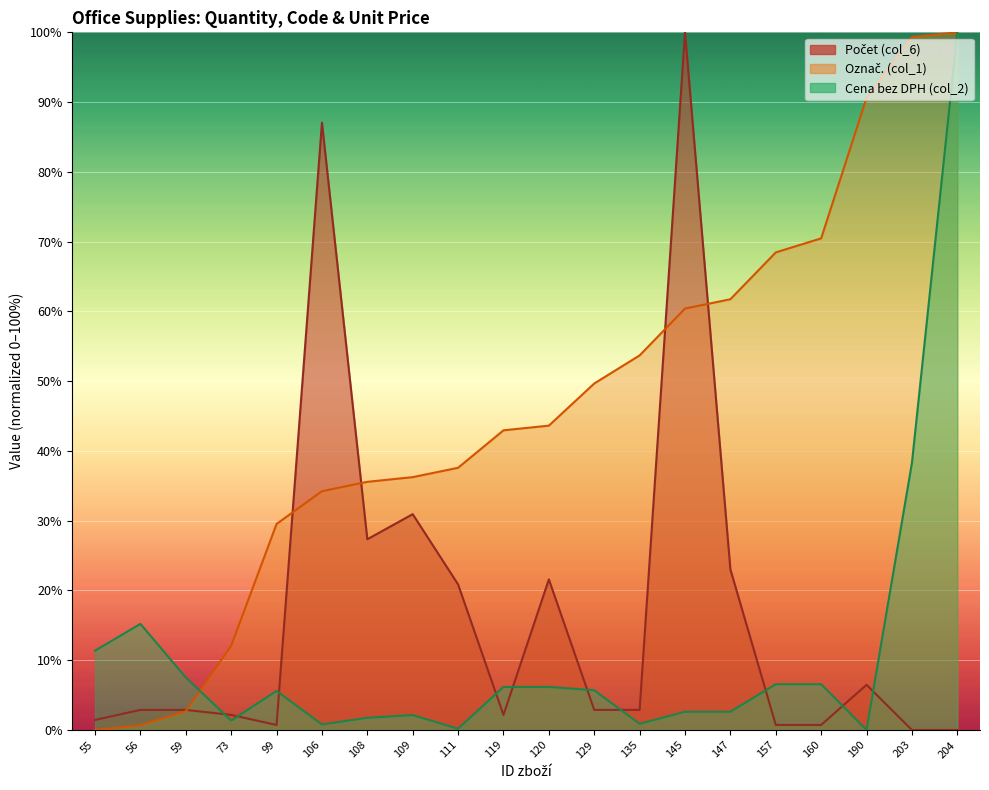

Is the value of Označ. (col_1) at 108 greater than the value of Cena bez DPH (col_2) at 135?

Yes